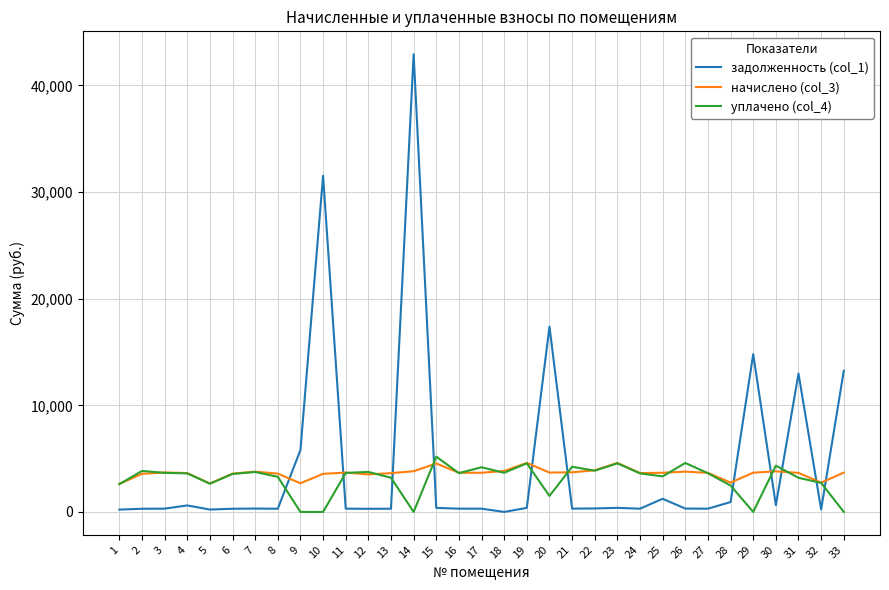

How many times do задолженность (col_1) and уплачено (col_4) cross each other?

11